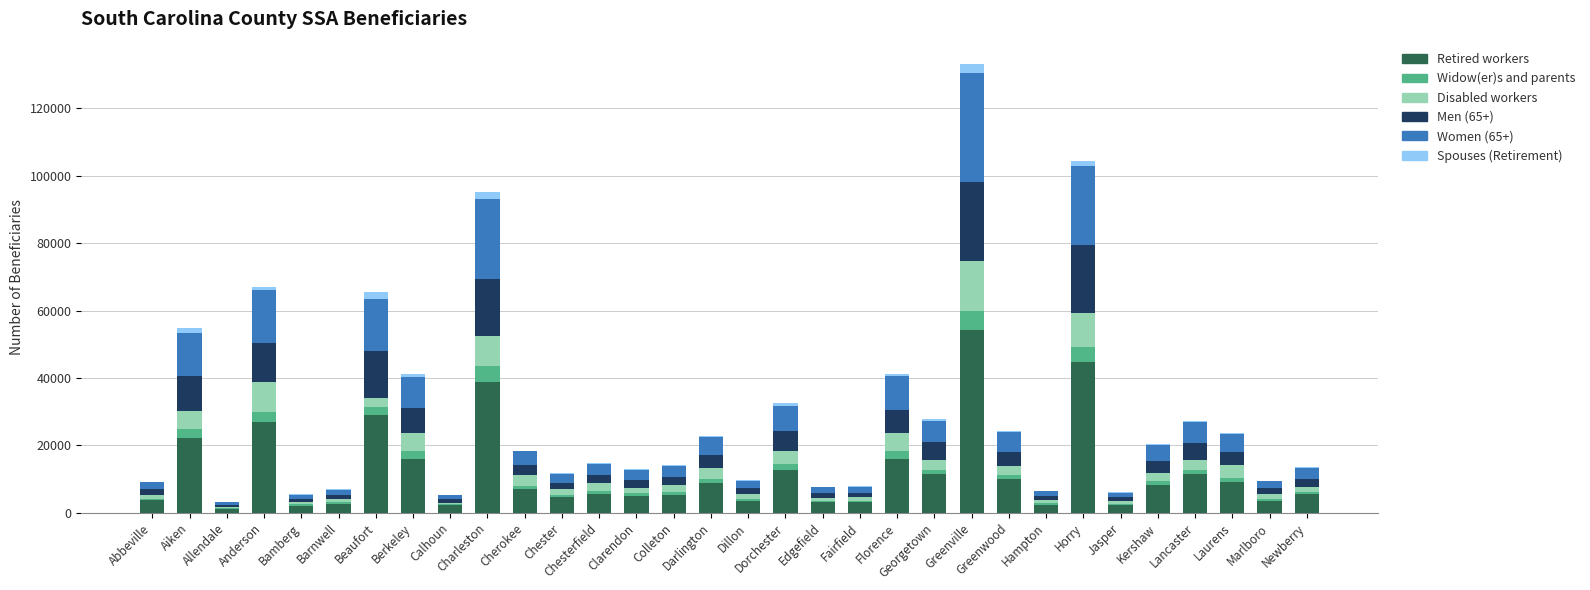

What is the highest value of the Retired workers series?

54110